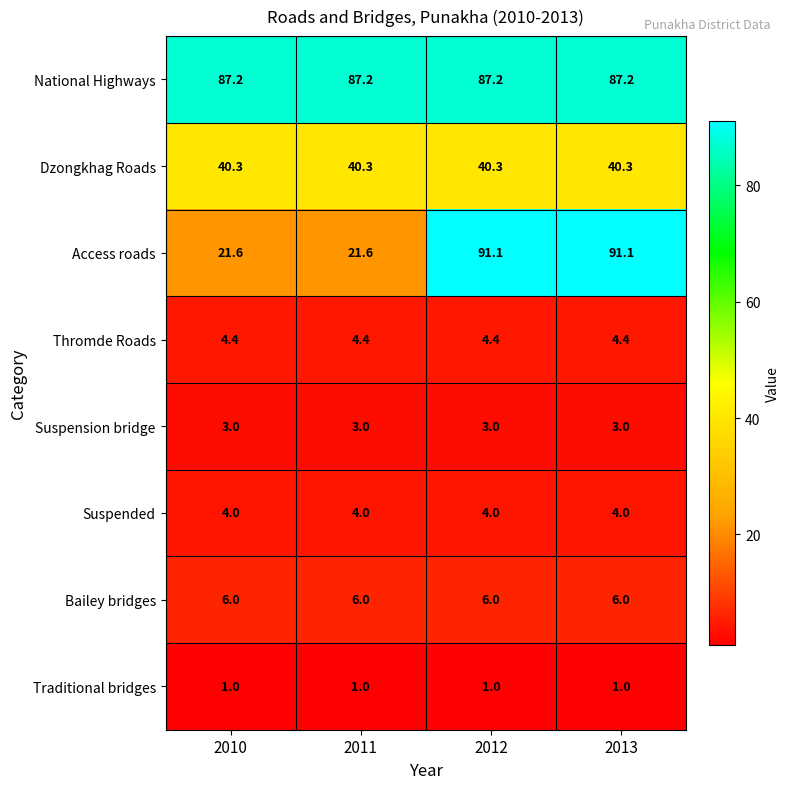

What is the sum of the Bailey bridges values at 2011 and 2012?

12.0